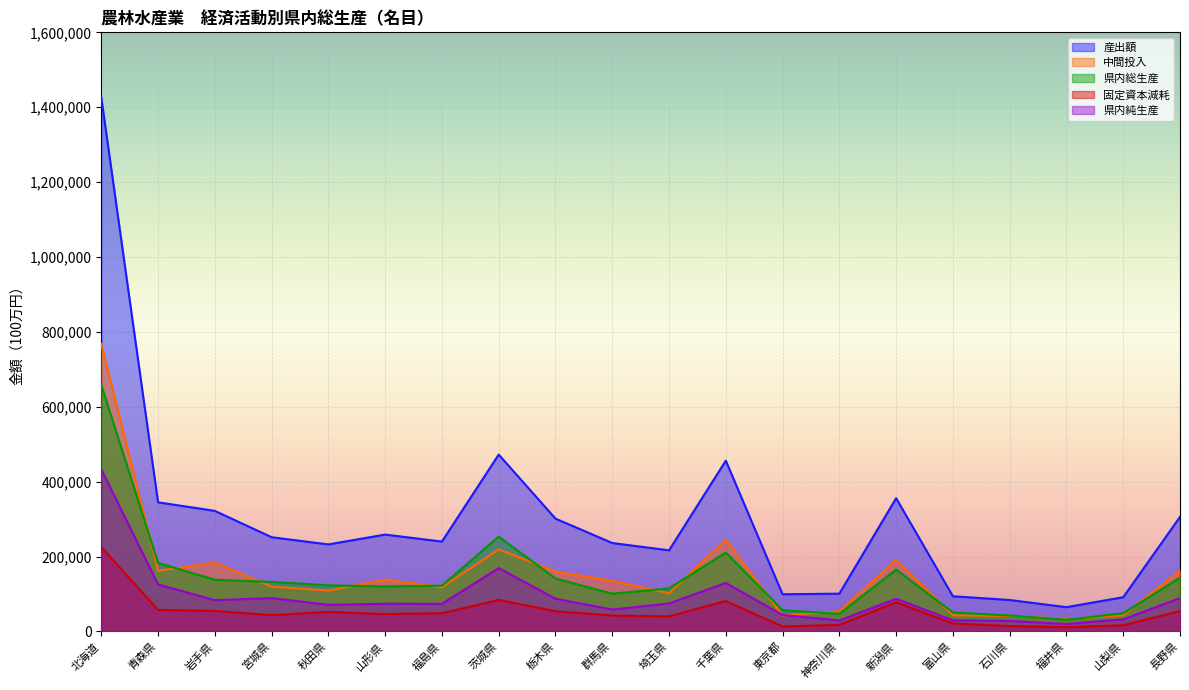

What is the approximate value of 産出額 at 千葉県, to the nearest 50?

456050